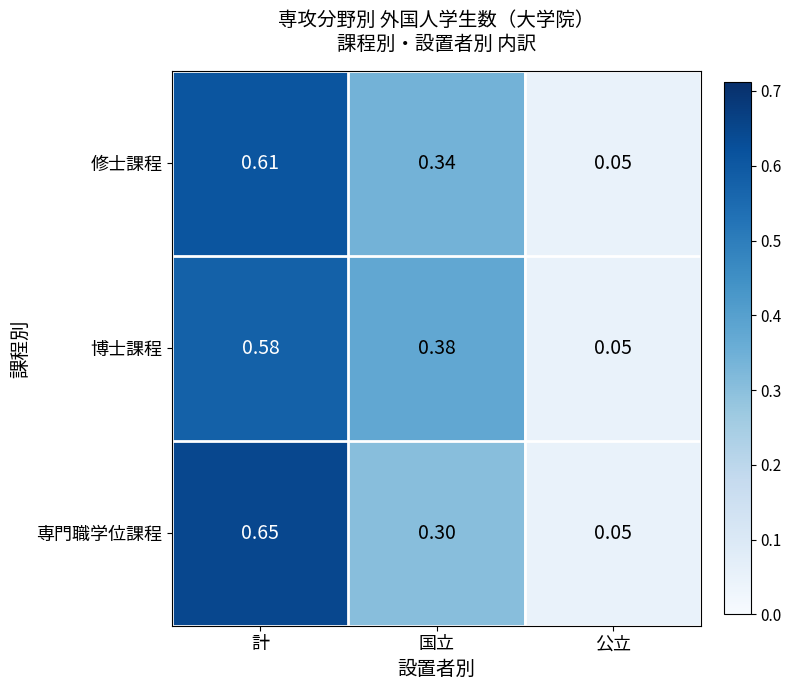

Rank the series at 計 from lowest to highest value.

博士課程, 修士課程, 専門職学位課程